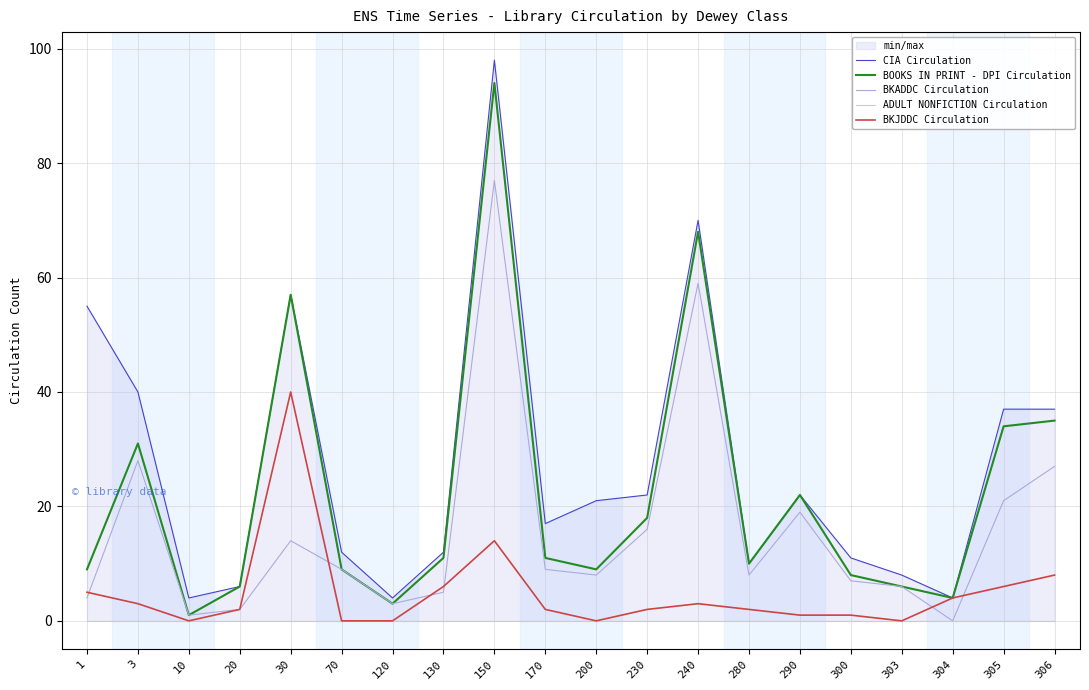

What is the sum of the CIA Circulation values at 150 and 290?

120